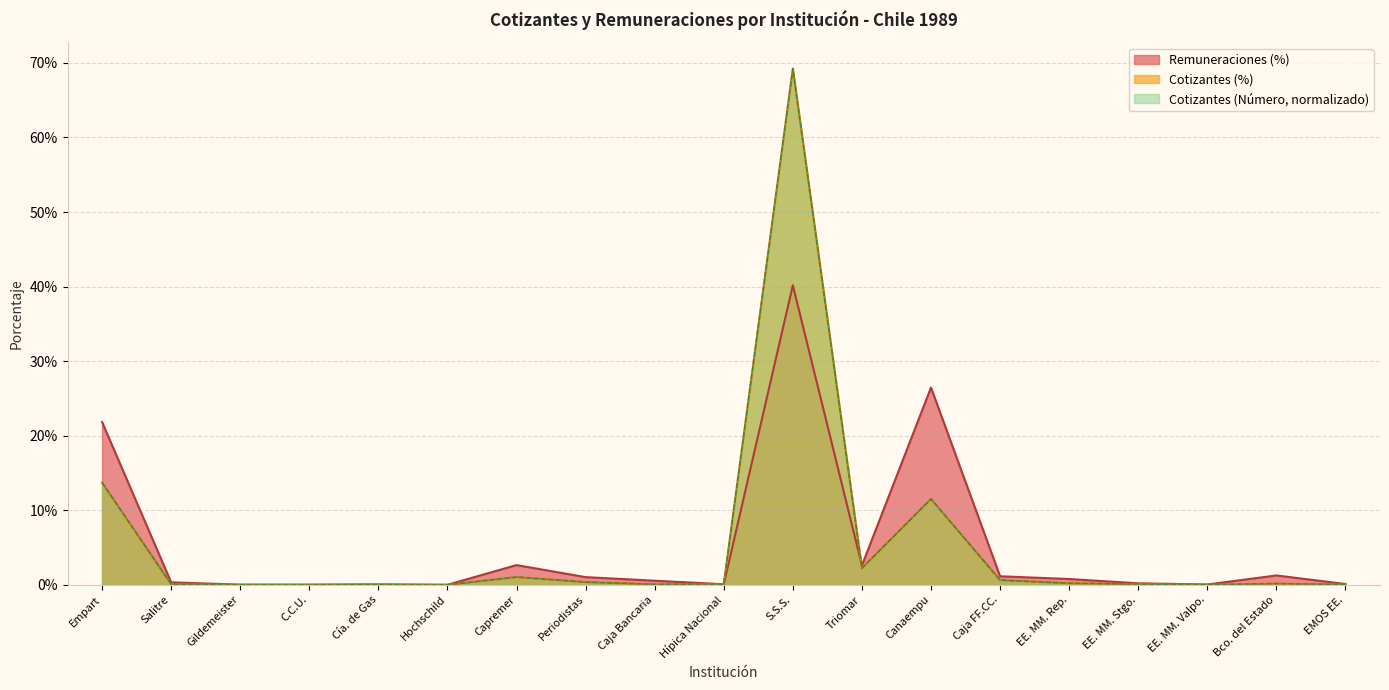

Between which two adjacent categories do Cotizantes (Número) and Remuneraciones (%) first intersect?

Caja Bancaria and Hípica Nacional